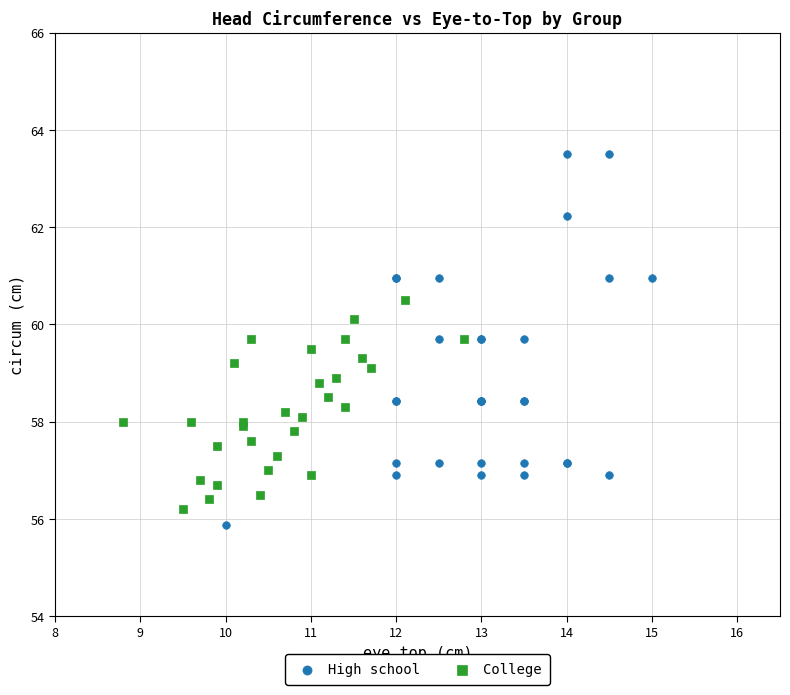

Which series contains the highest Y value?

High school